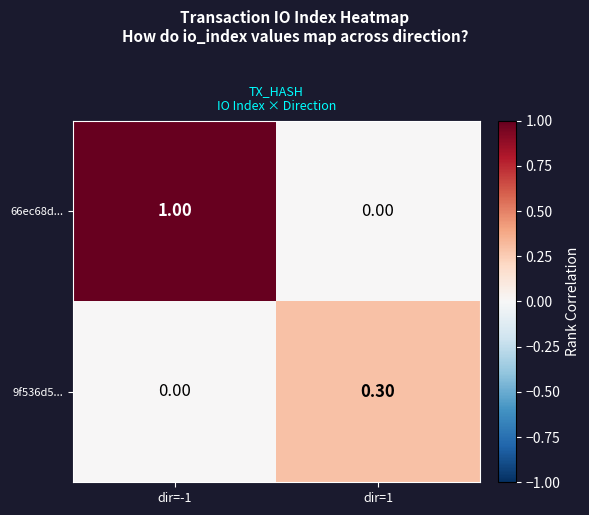

Between dir=-1 and dir=1, which series saw the biggest shift?

66ec68d...